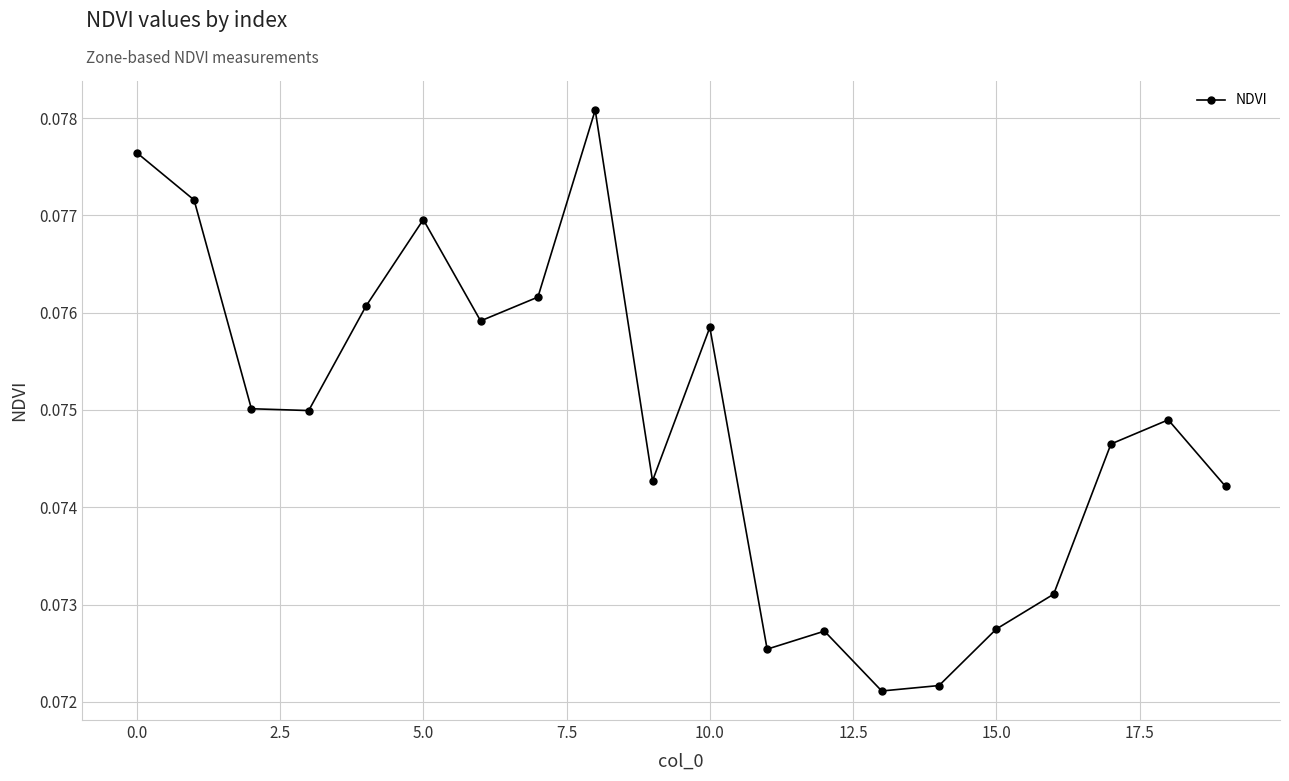

How many series are shown in this chart?

1